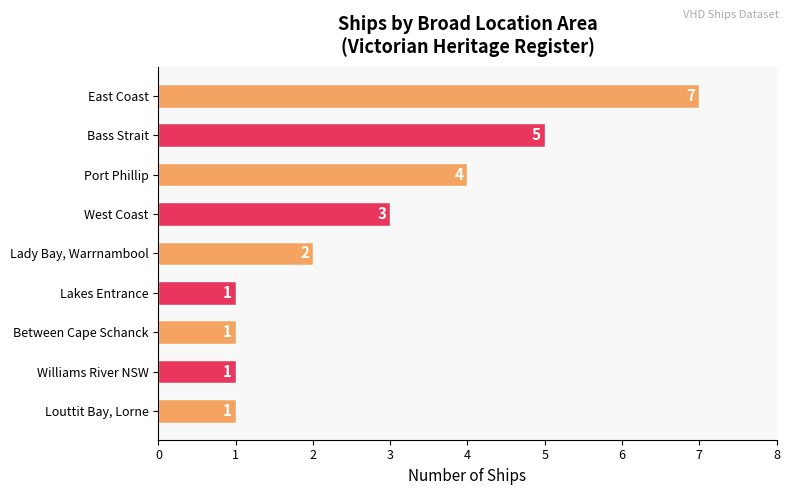

What is the value of the 6th bar from the top?

1